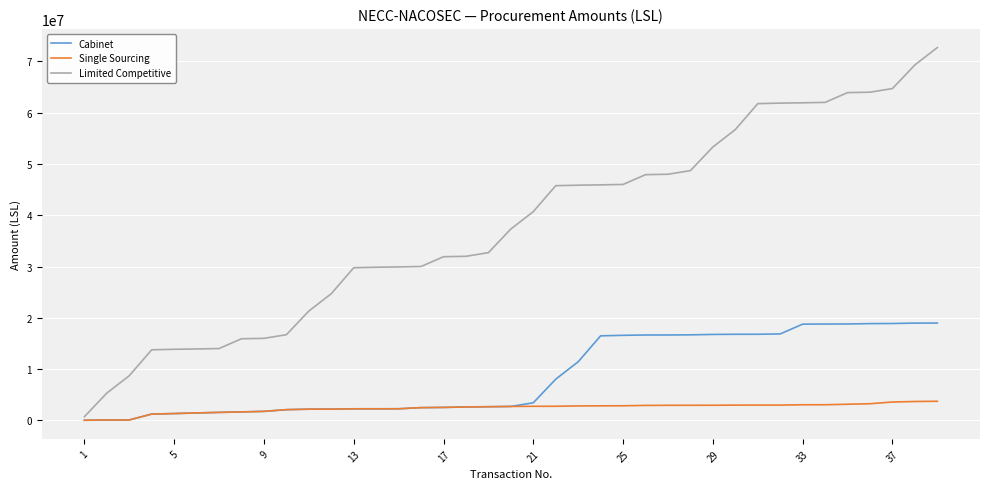

True or false: Limited Competitive and Cabinet intersect in this chart.

False